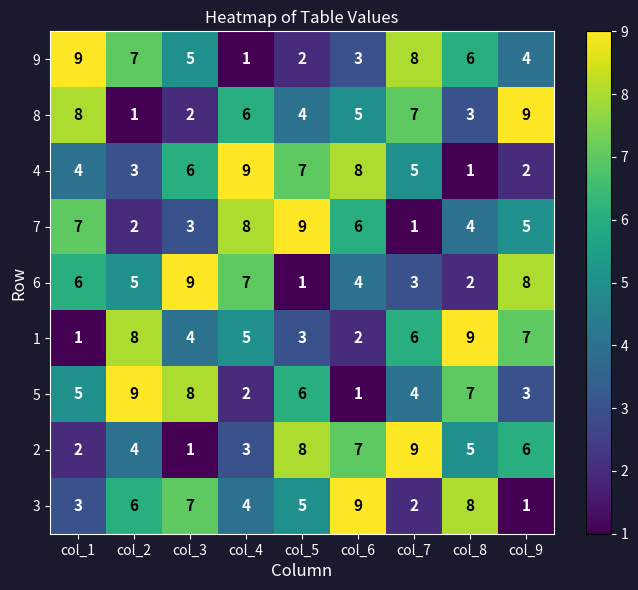

What value does the 7 series have at col_3?

3